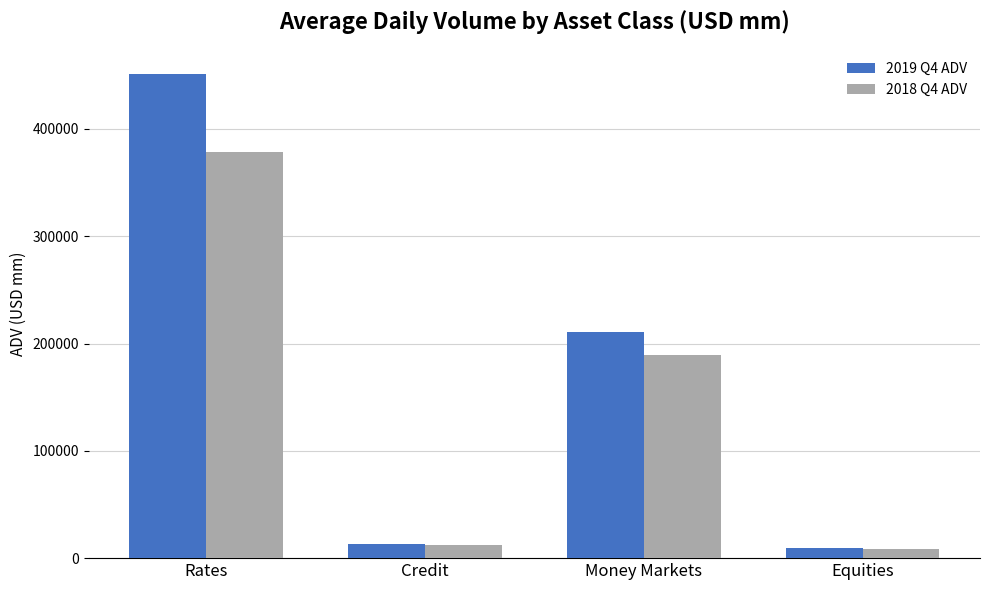

At how many categories does at least one series exceed 56356?

2